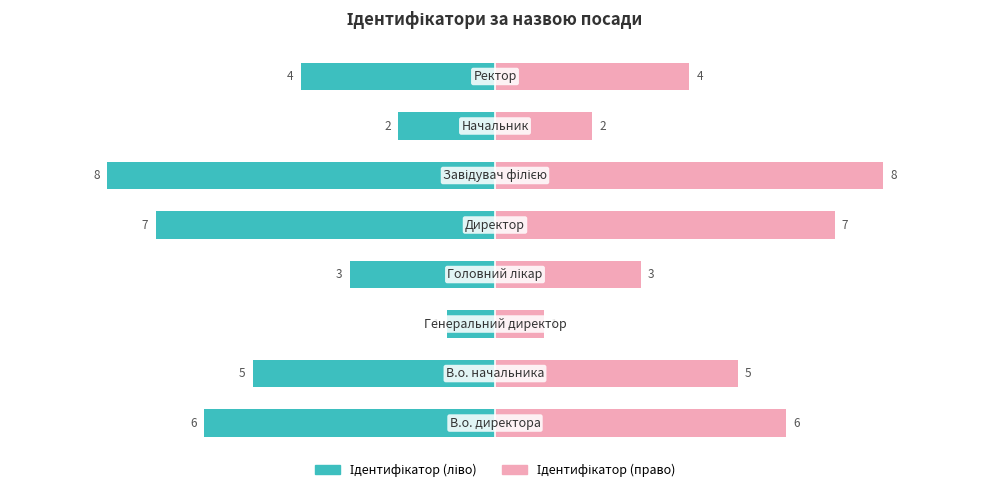

At 6, list the series in order from largest to smallest.

Ідентифікатор (право), Ідентифікатор (ліво)